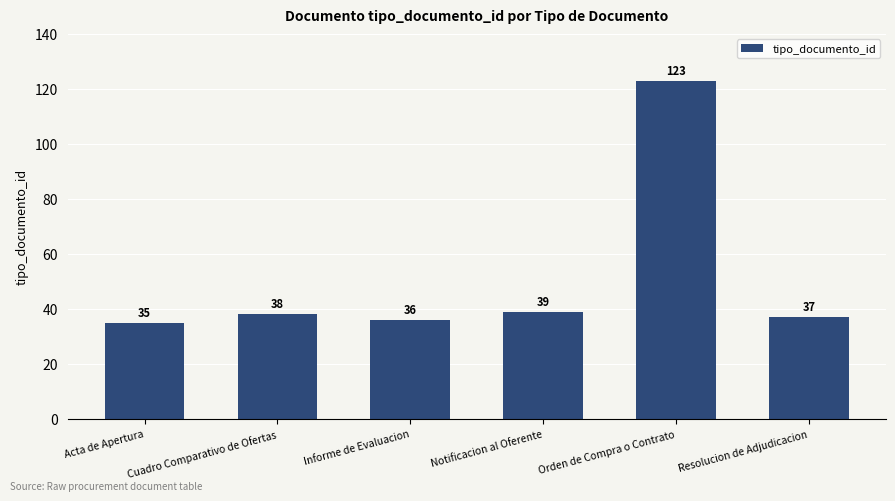

Which label corresponds to the largest value in the chart?

Orden de Compra o Contrato